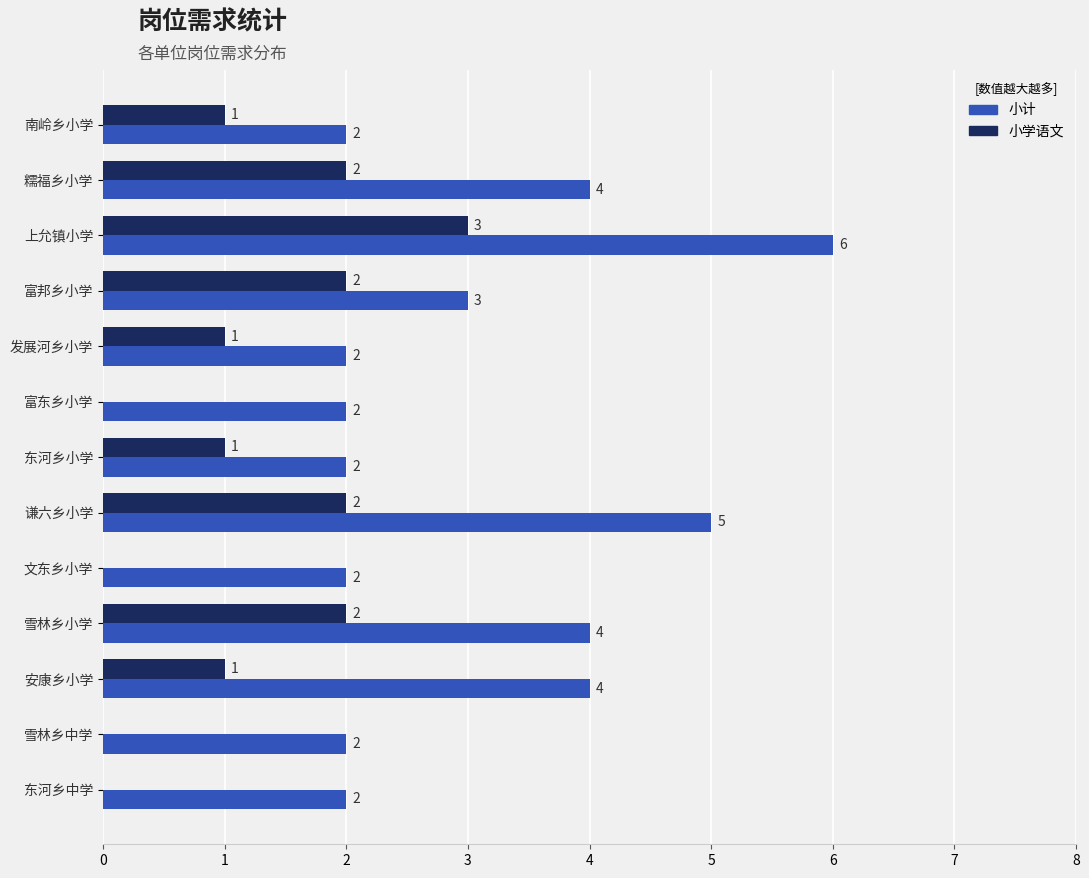

What is the highest value of the 小计 series?

6